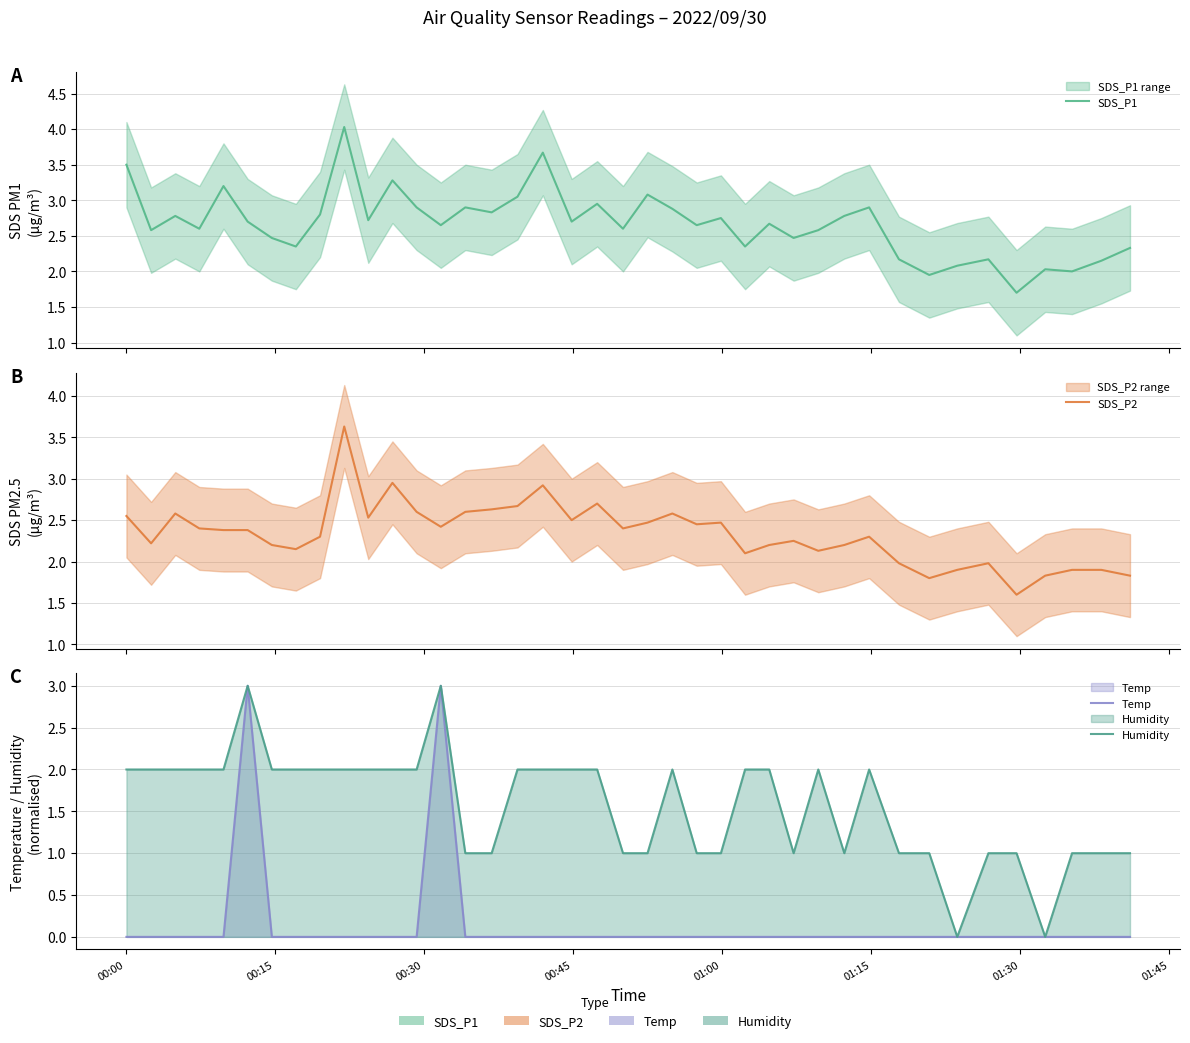

True or false: Temp has more than 2 points higher than both neighbors.

False